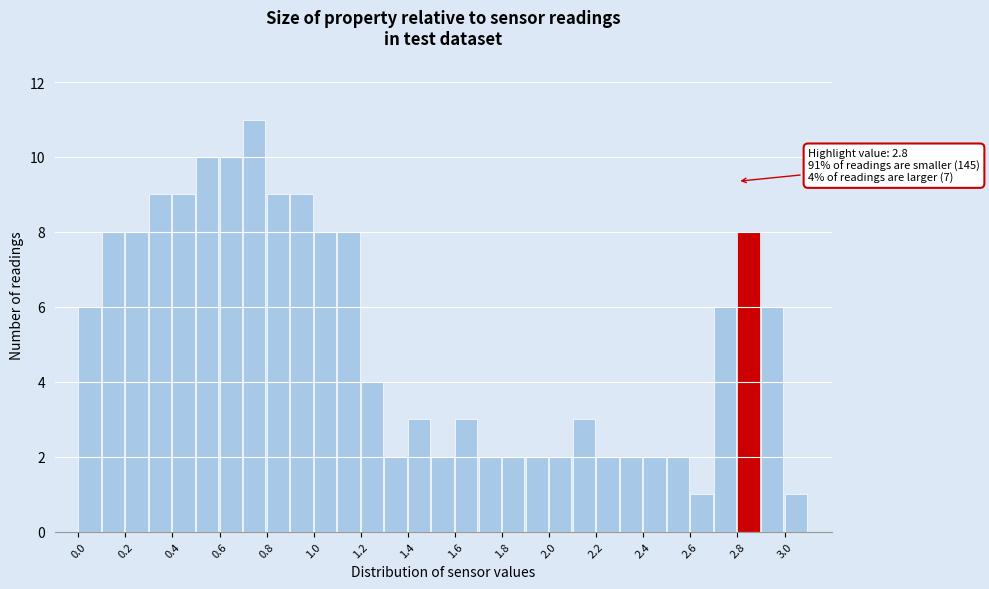

Which range on the x-axis has the tallest bar?

0.7 to 0.8